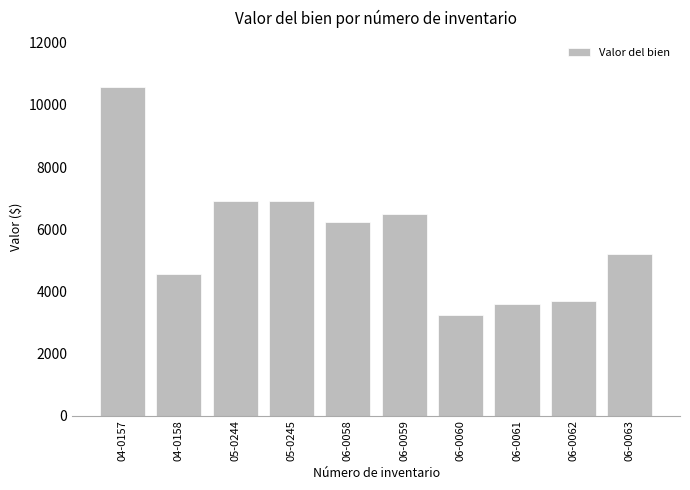

Reading right to left, transcribe all the data shown in this chart.

5208	3700	3602	3247	6495	6241	6900	6900	4565	10562